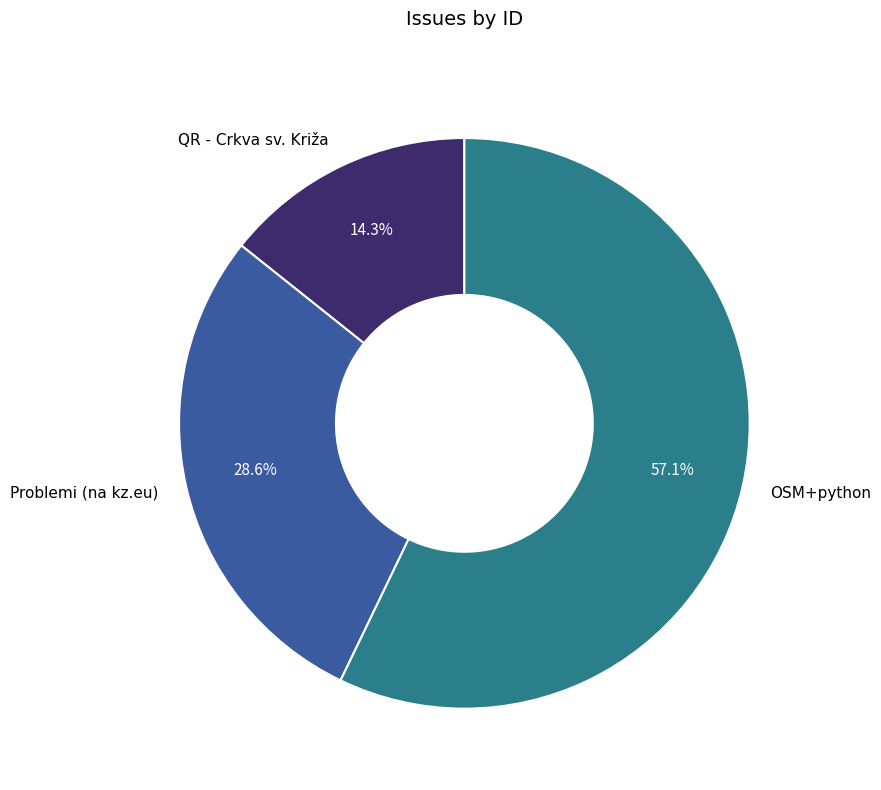

Which slice represents more than half of the pie?

OSM+python